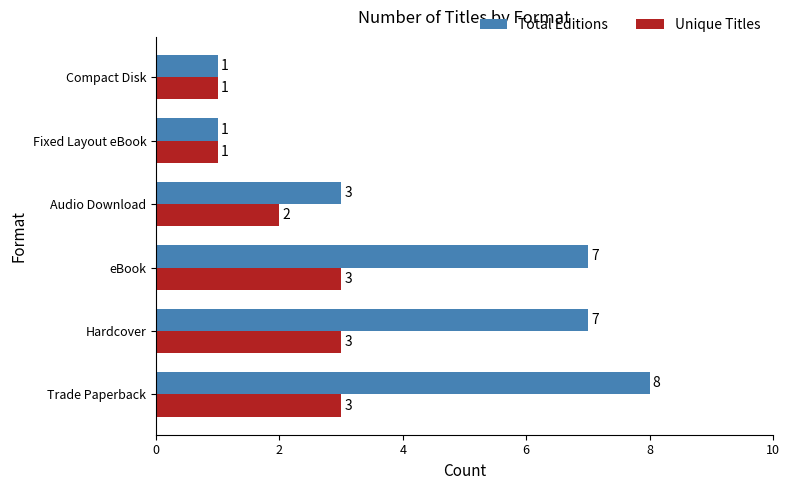

Which series has the widest spread of values?

Total Editions